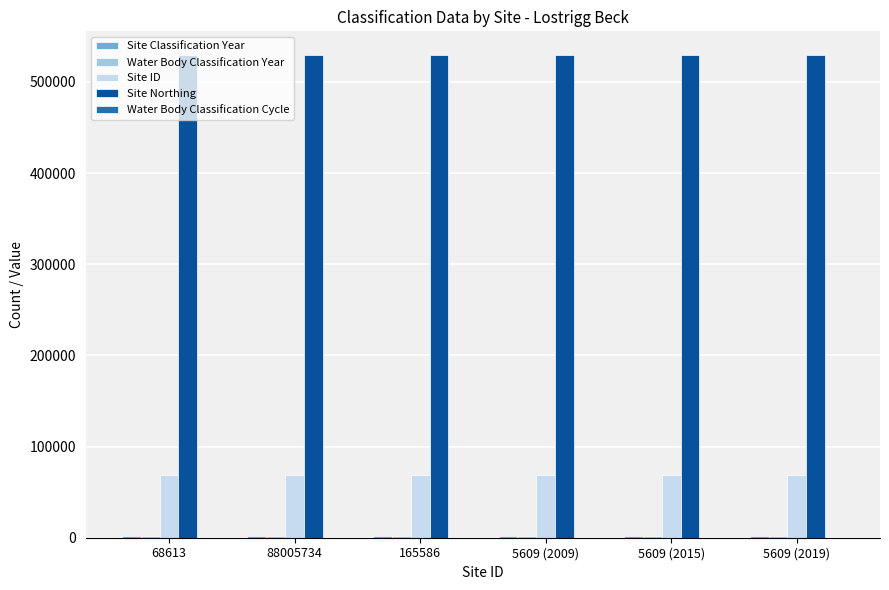

What value does the Site Northing series have at 5609 (2019)?

529130